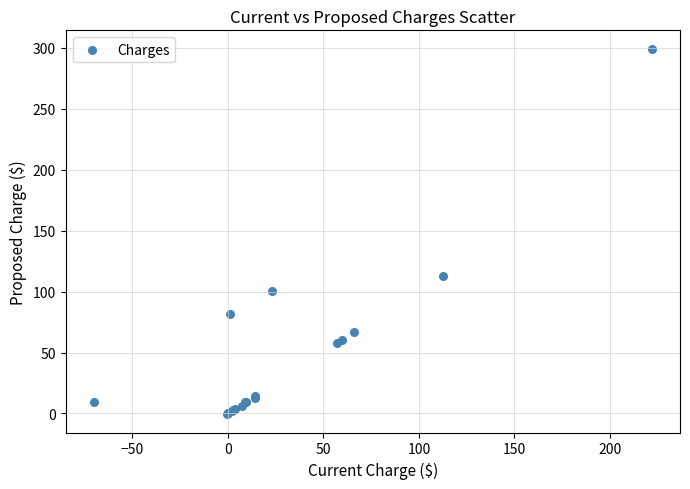

What Y value in the scatter plot is closest to 149?

112.7